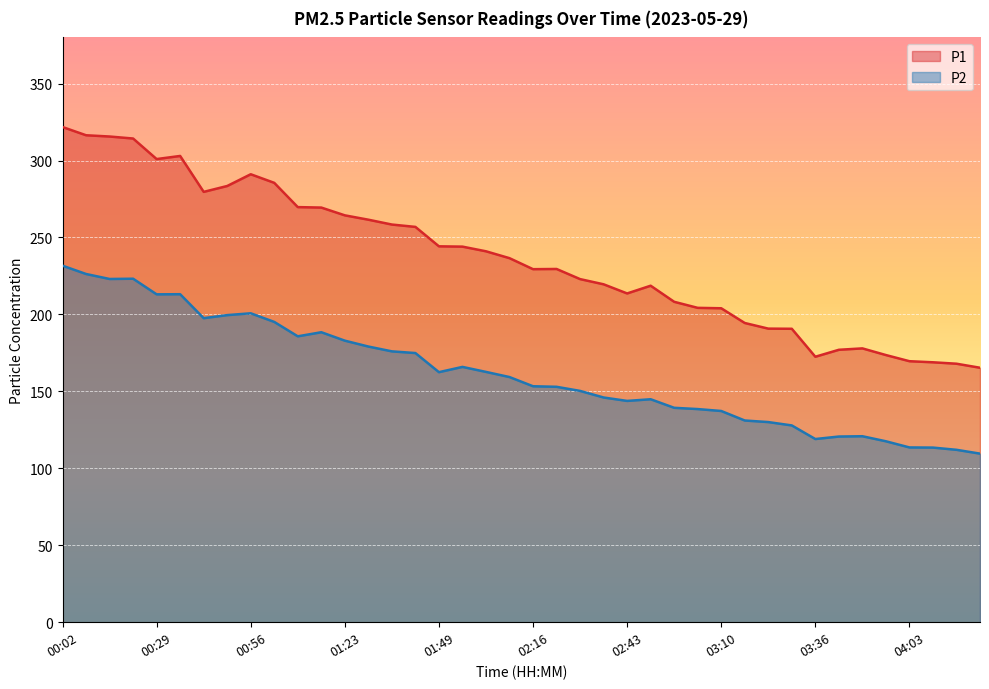

True or false: P2 and P1 intersect in this chart.

False